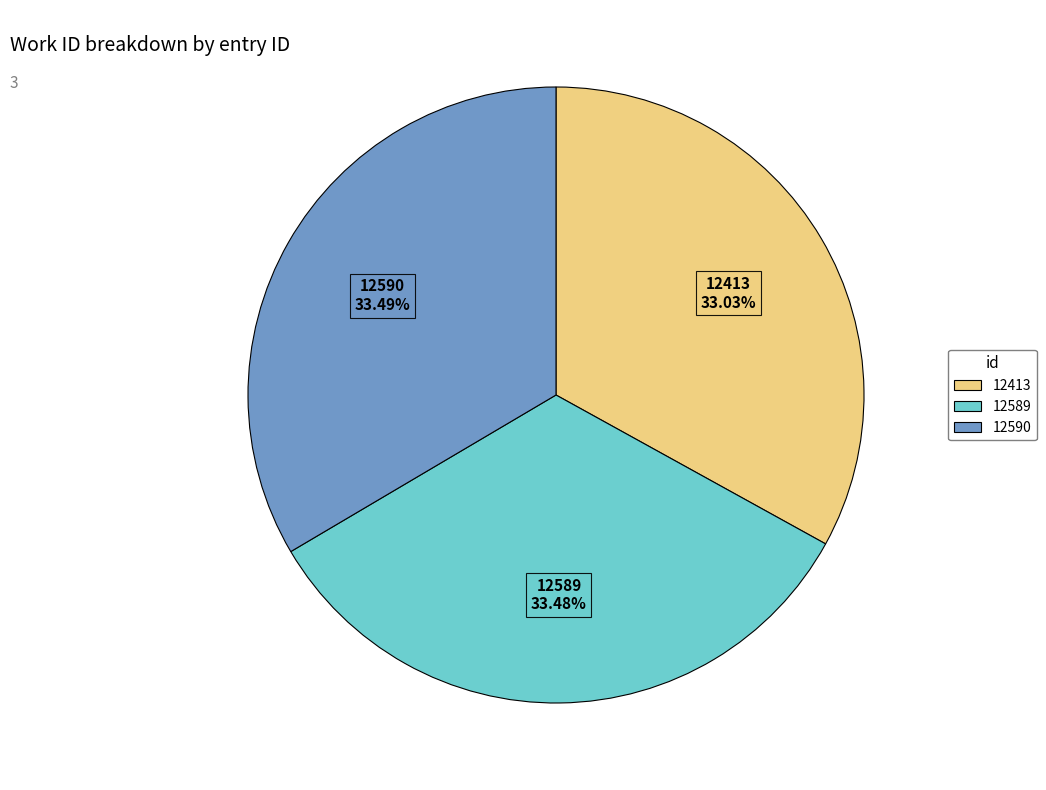

How many slices are in this pie chart?

3